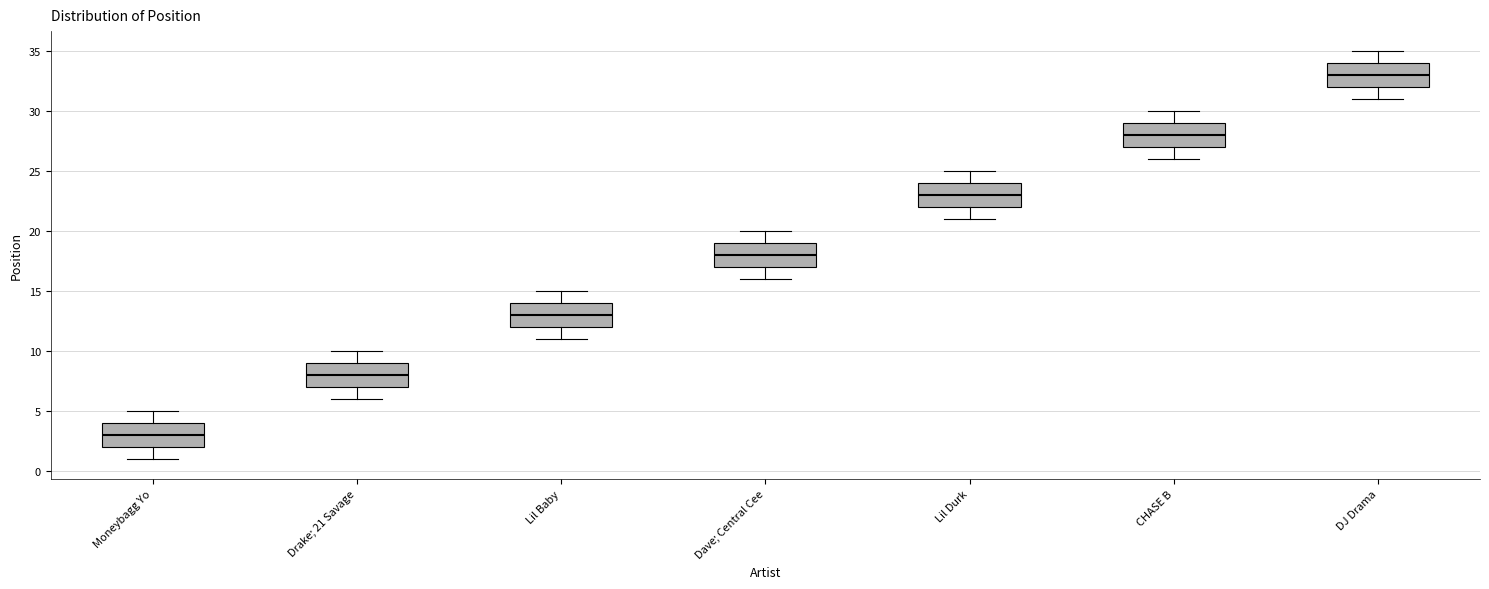

Which box has the highest median line?

DJ Drama